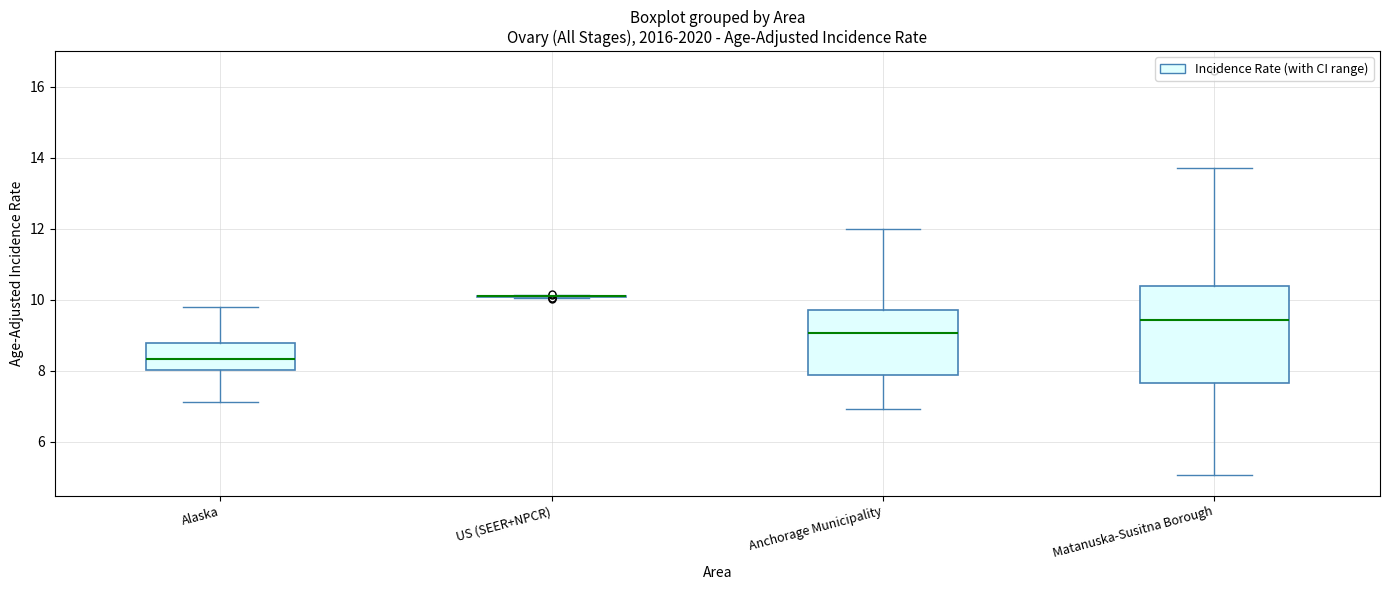

Reading left to right, read every box against the y-axis: the position of its median line, the range the box covers, and the ends of its whiskers. The values are not printed on the chart, so give them approximately, as read against the axis.

Alaska: median 8.4, box 8.0 to 8.8, whiskers 7.2 to 9.8
US (SEER+NPCR): box collapsed to a line at 10.0, whiskers 10.0 to 10.2
Anchorage Municipality: median 9.0, box 7.8 to 9.8, whiskers 7.0 to 12.0
Matanuska-Susitna Borough: median 9.4, box 7.6 to 10.4, whiskers 5.0 to 13.8